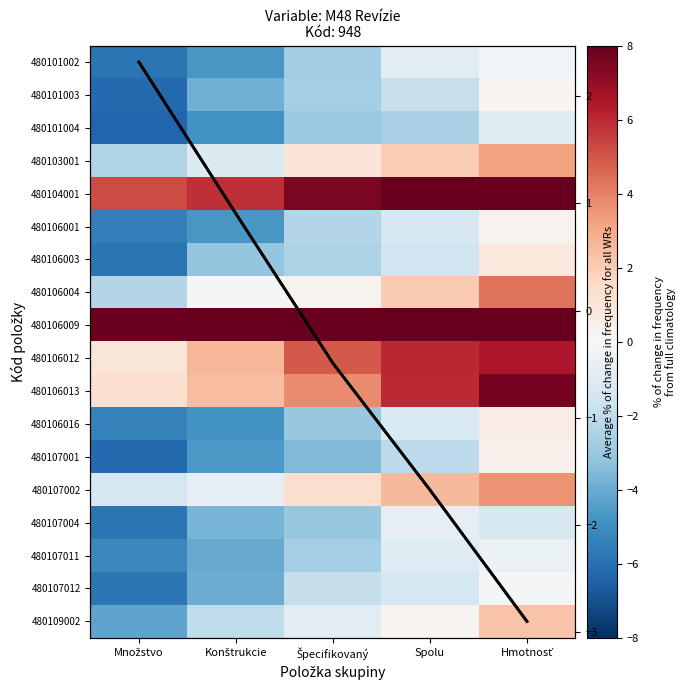

Rank the series by their maximum value, from highest to lowest.

Average, 480104001, 480106009, 480106013, 480106012, 480106004, 480107002, 480103001, 480109002, 480106003, 480106016, 480107001, 480106001, 480101003, 480107012, 480101002, 480107011, 480107004, 480101004